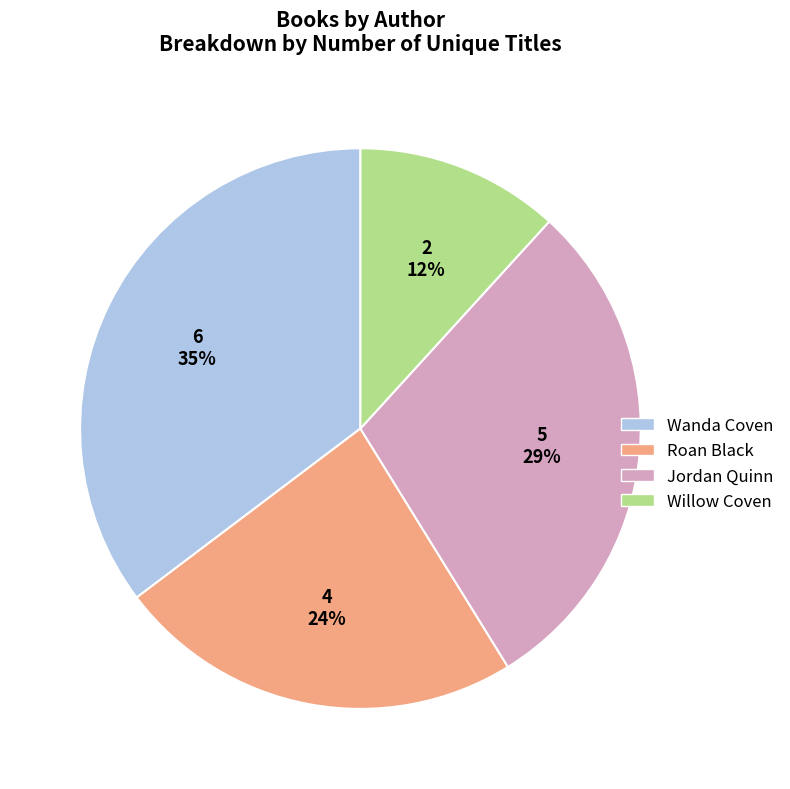

To the nearest percent, what is the average slice percentage?

25%